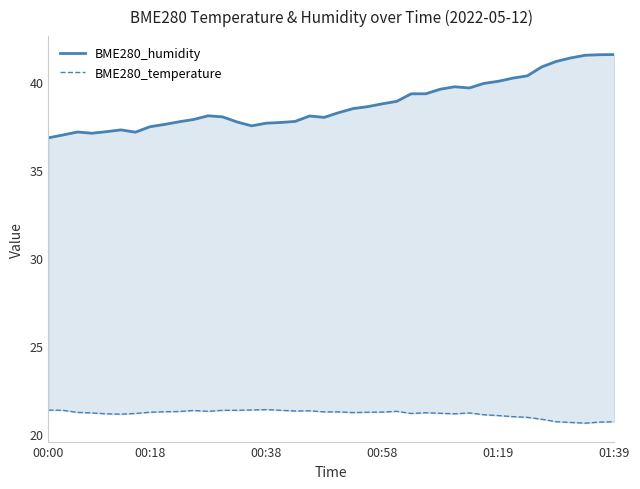

True or false: BME280_temperature and BME280_humidity intersect in this chart.

False